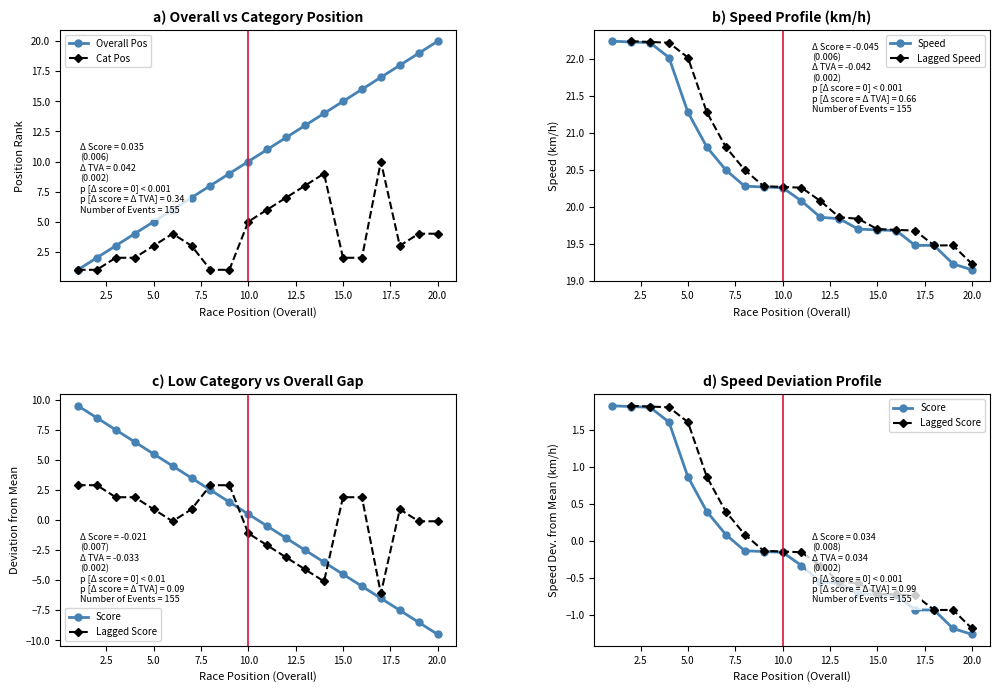

The Cat Pos series shows 7 at 10.0. True or false?

False